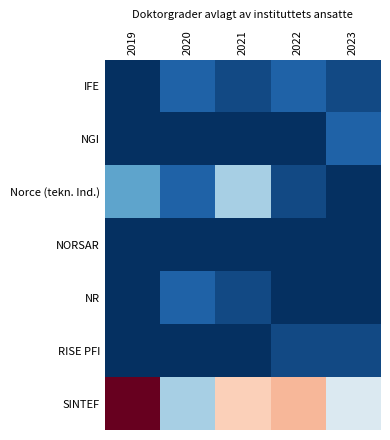

Rank the series at 2021 from highest to lowest value.

SINTEF, Norce (tekn. Ind.), IFE, NR, NGI, NORSAR, RISE PFI